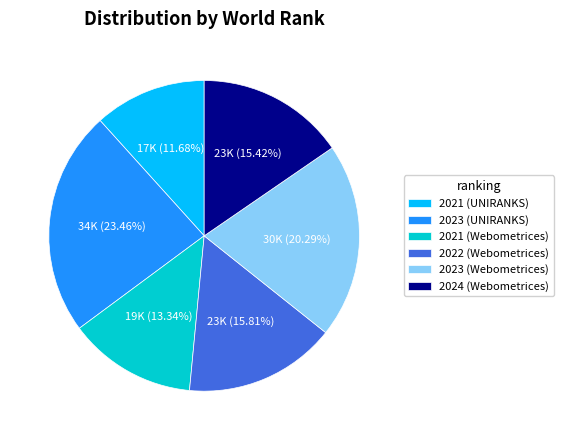

Do 2023 (UNIRANKS) and 2022 (Webometrices) together represent more than half of the pie?

No